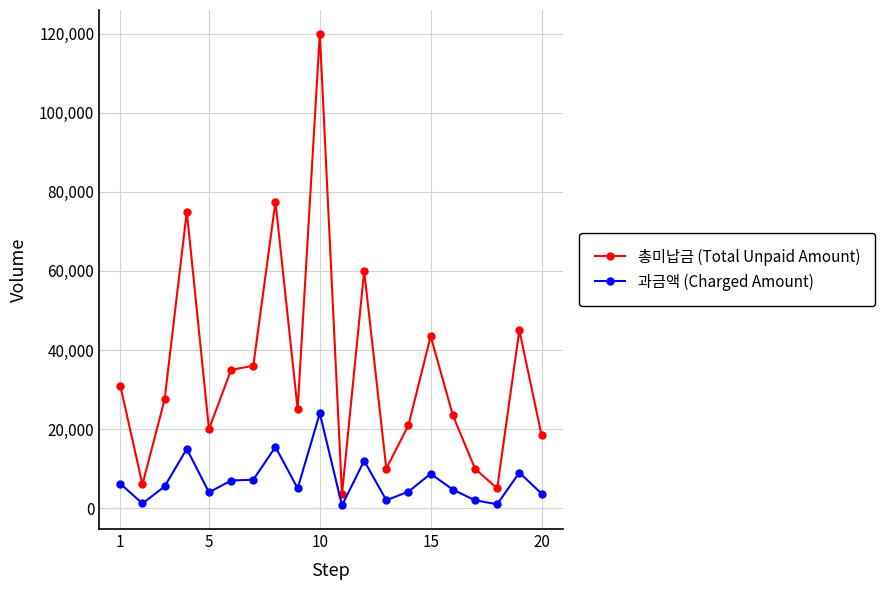

Count the number of categories in the chart.

20